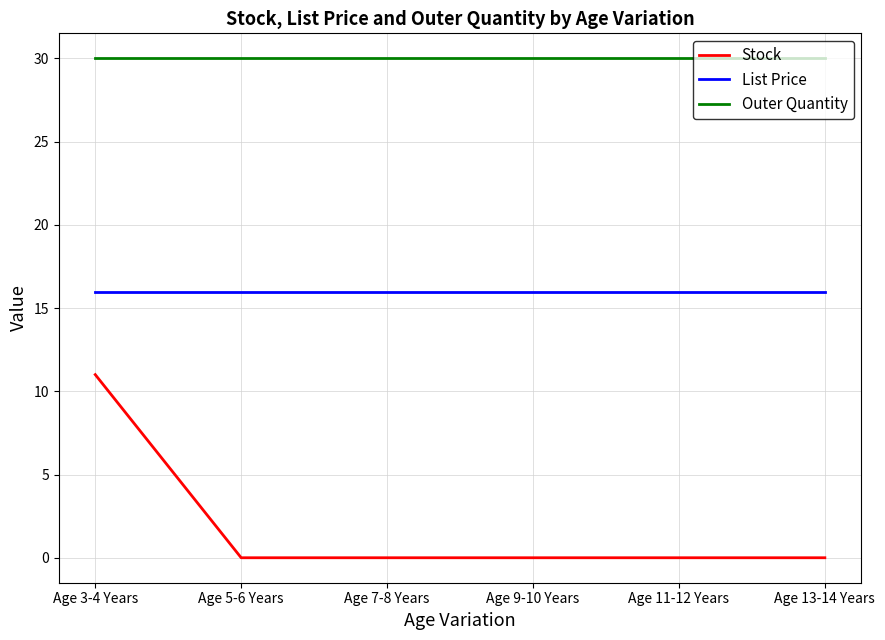

Is this an area chart (filled region under the line)?

No